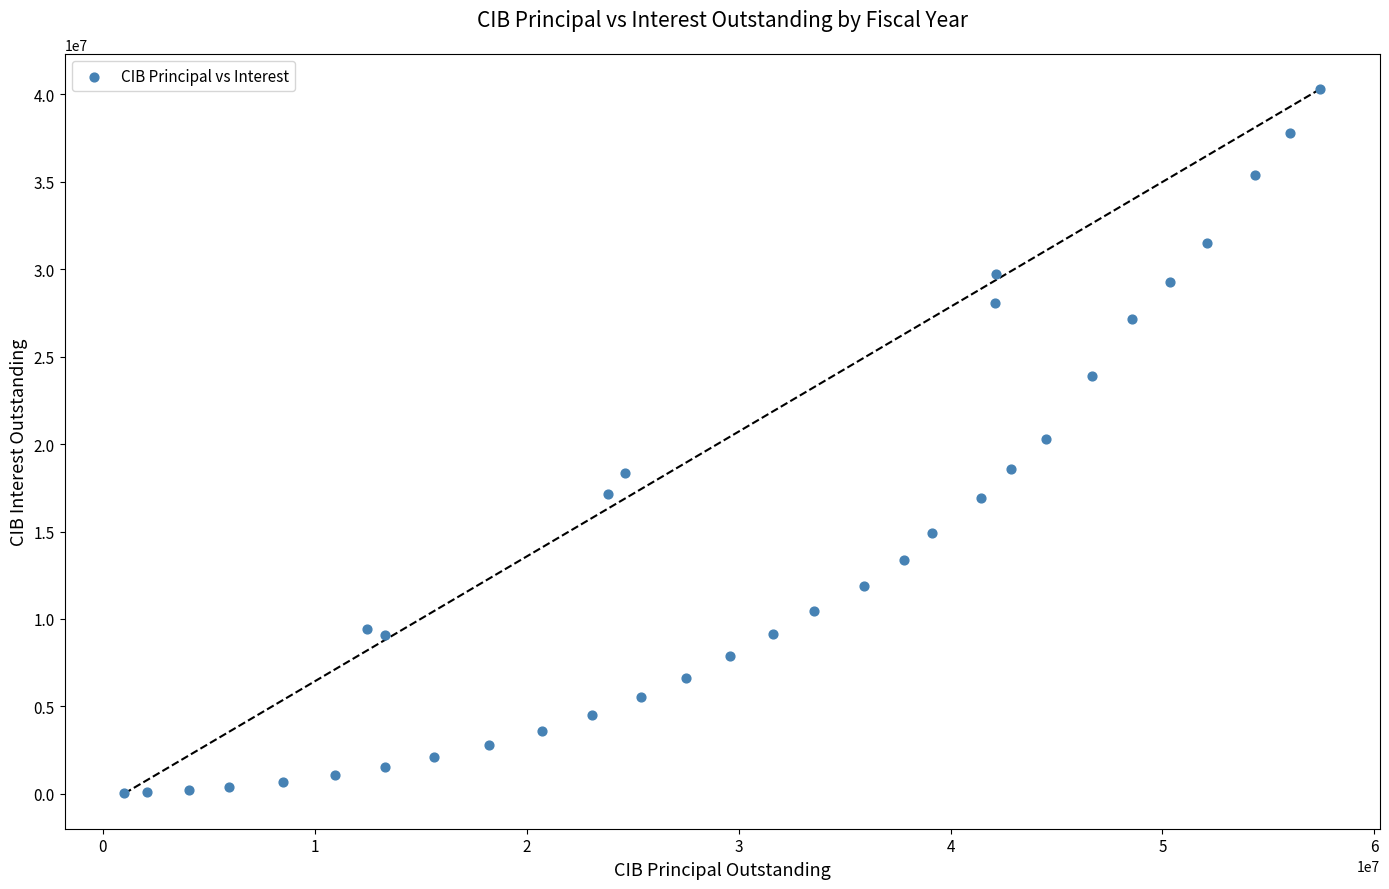

What is the range of Y values (max minus min)?

40281714.3